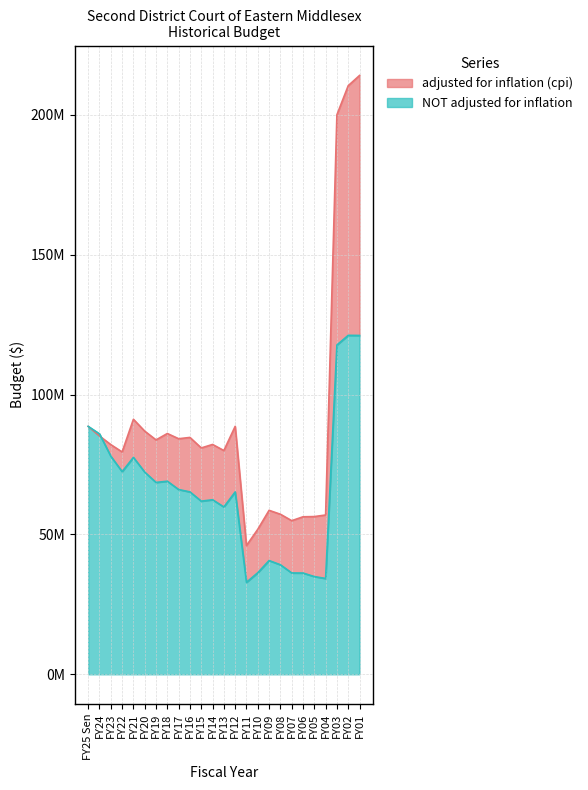

Which series changed the most between FY07 and FY06?

adjusted for inflation (cpi)